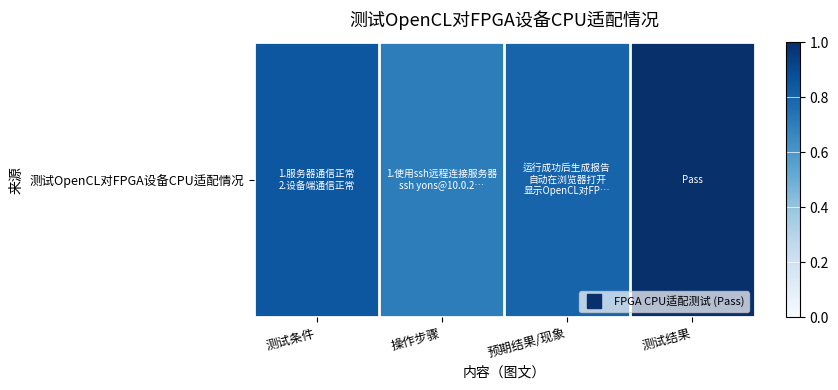

List the labels in order of value, smallest first.

操作步骤, 预期结果/现象, 测试条件, 测试结果